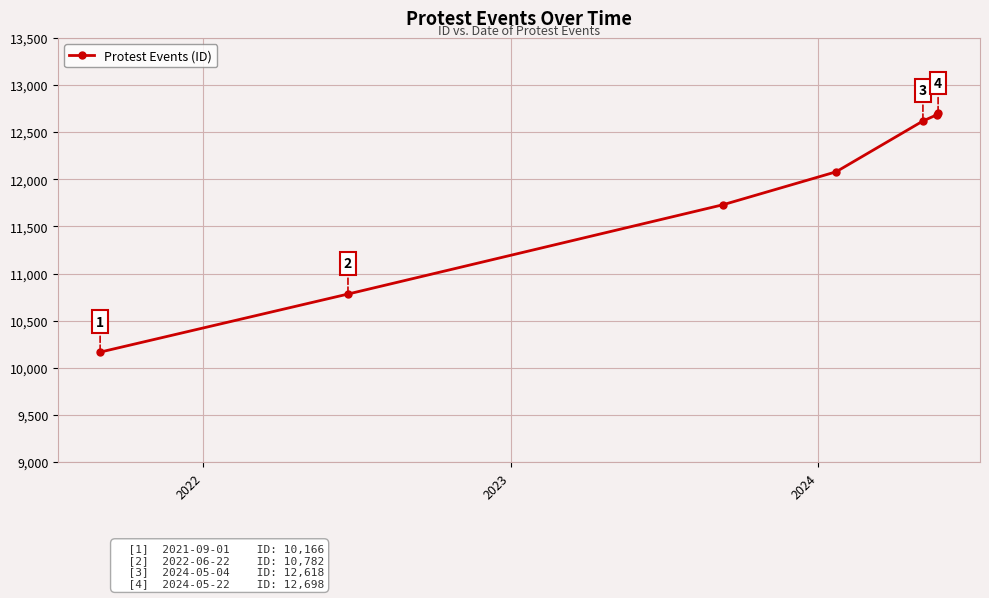

What is the value of the 2nd point from the left?

10782